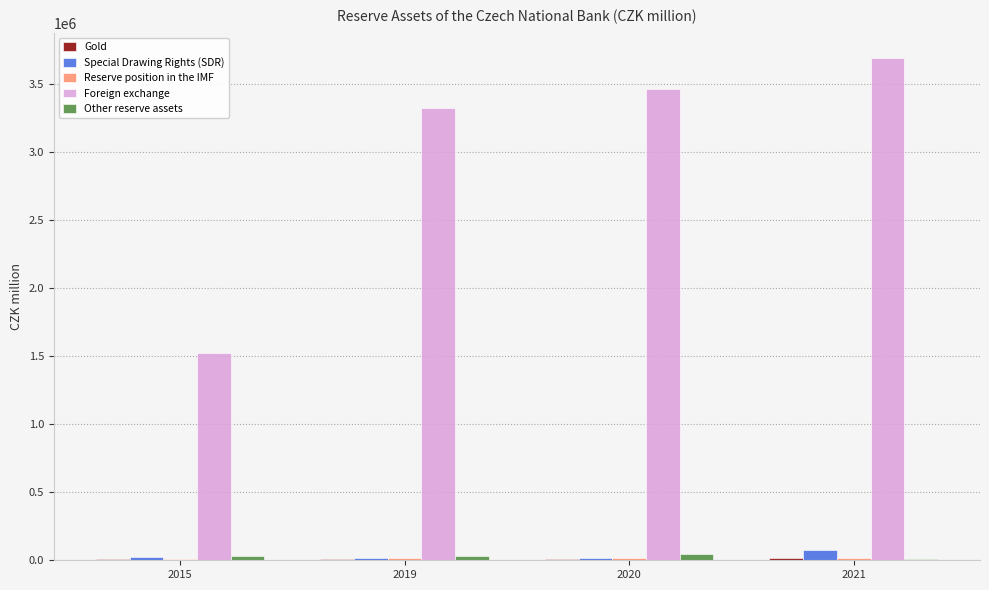

What is the sum of all Other reserve assets values?

123289.0